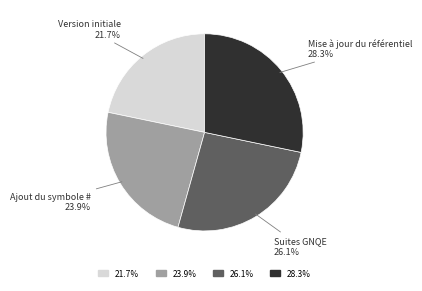

Rank the categories by value from lowest to highest.

Version initiale, Ajout du symbole #, Suites GNQE, Mise à jour du référentiel